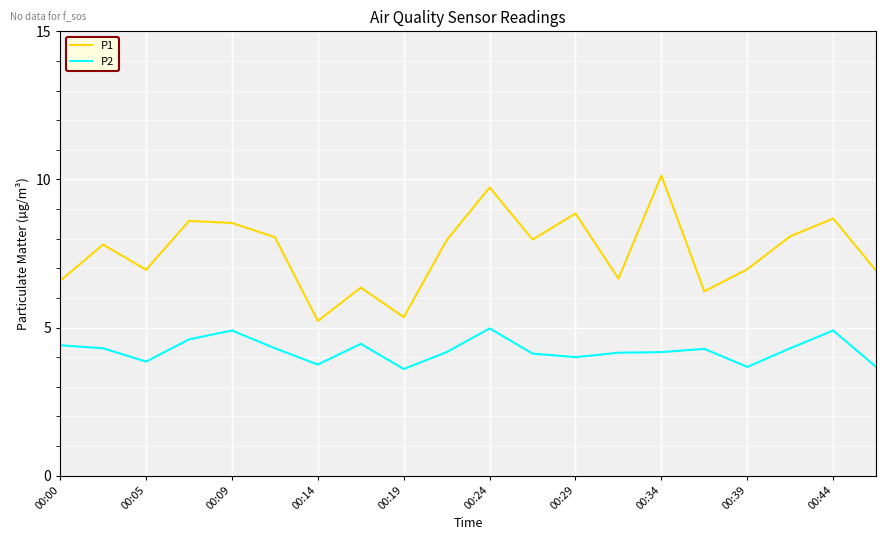

Which series has the largest total across all categories?

P1